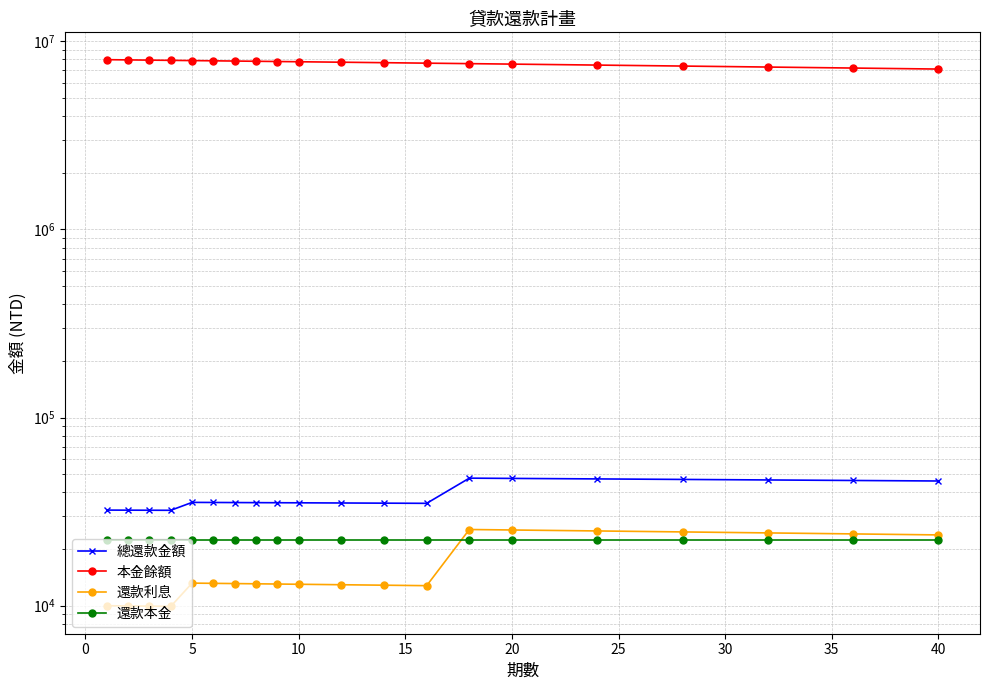

What is the lowest value of the 總還款金額 series?

32139